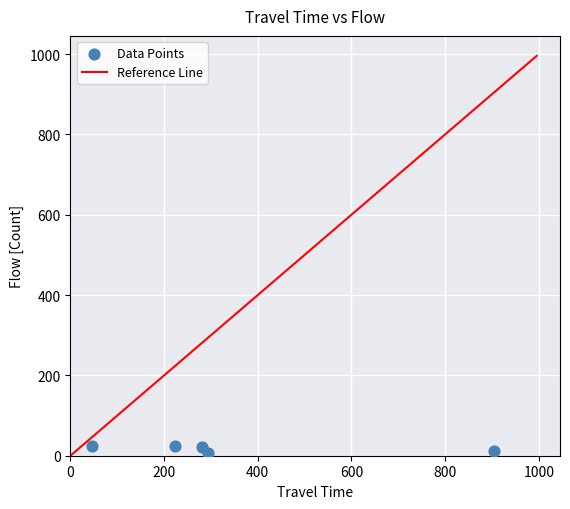

What is the range of Y values (max minus min)?

17